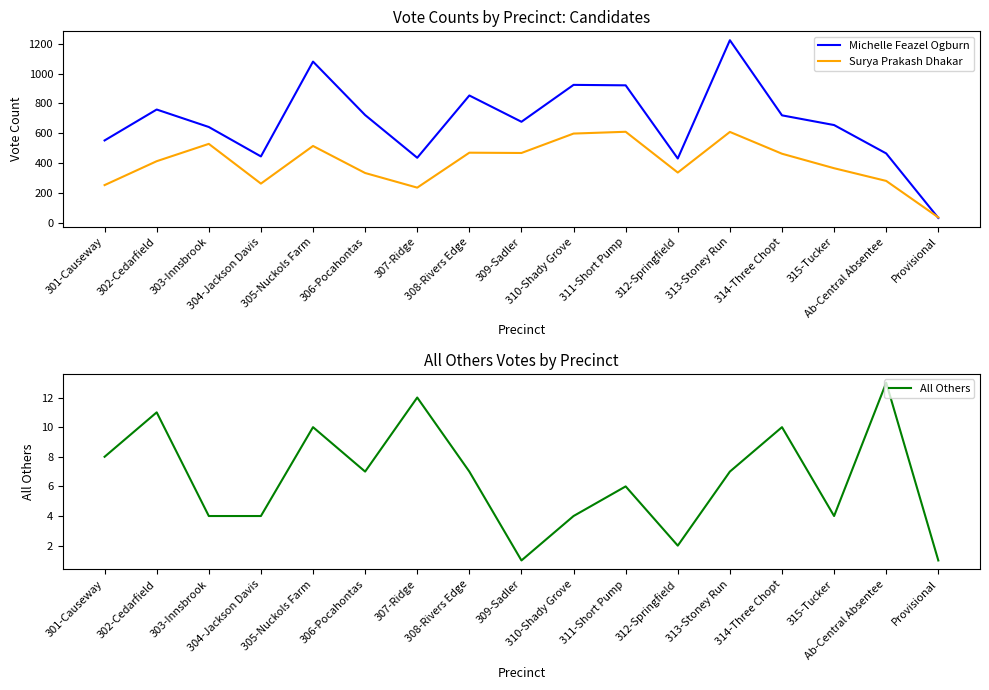

At how many categories does at least one series exceed 983?

2